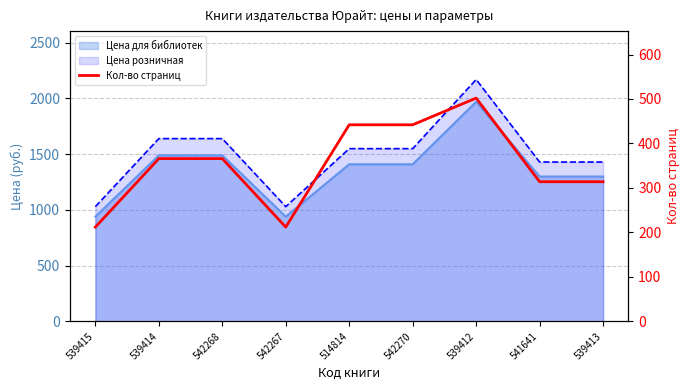

What is the label of the 4th point from the left?

542267